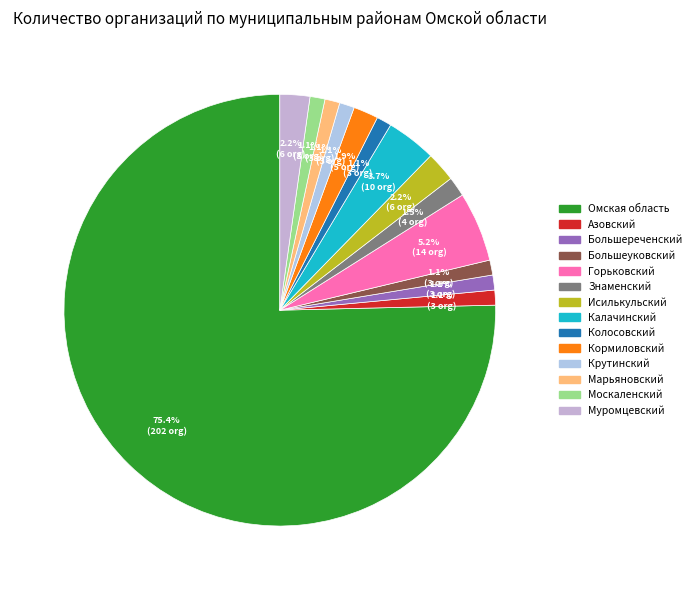

Is there any slice that represents more than half of the pie?

Yes